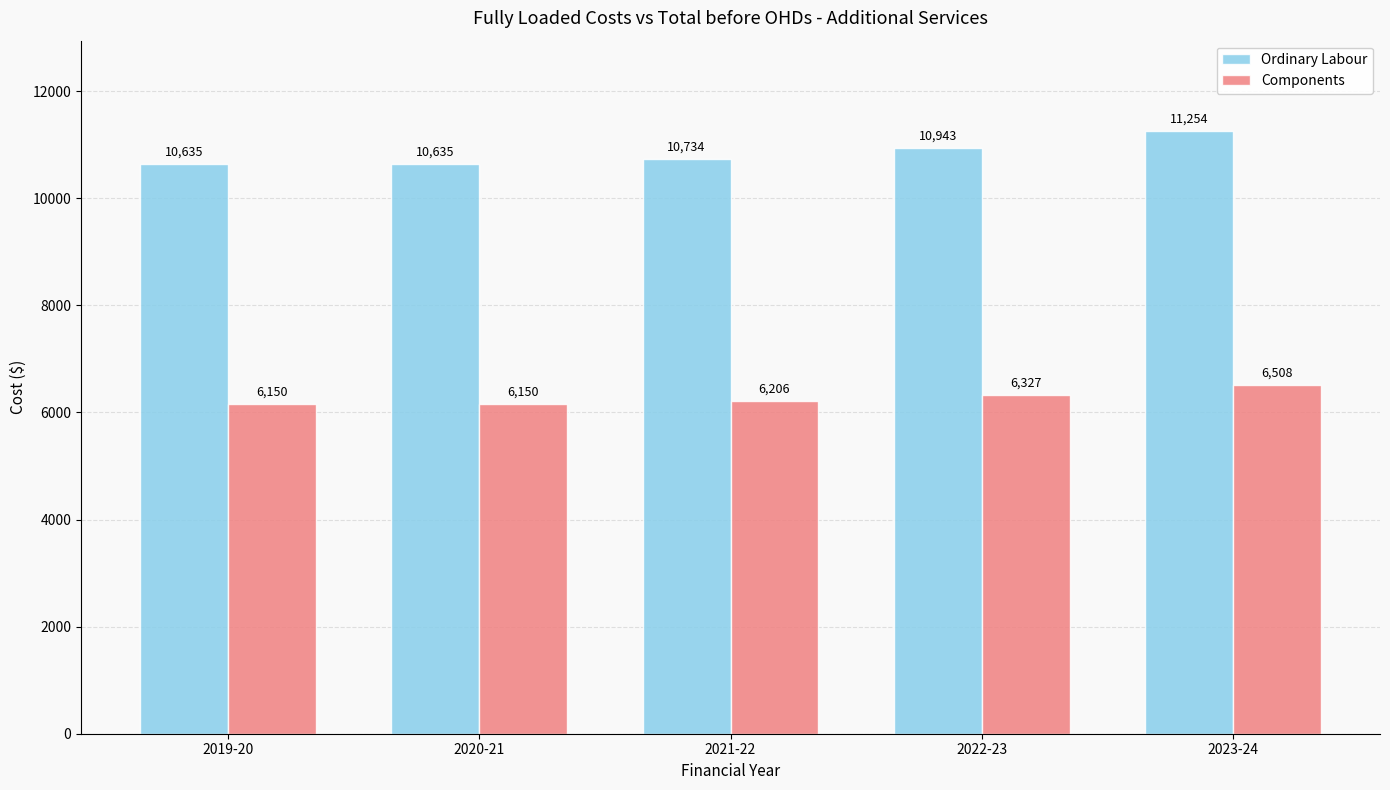

What is the difference between the Ordinary Labour values at 2020-21 and 2021-22?

98.2